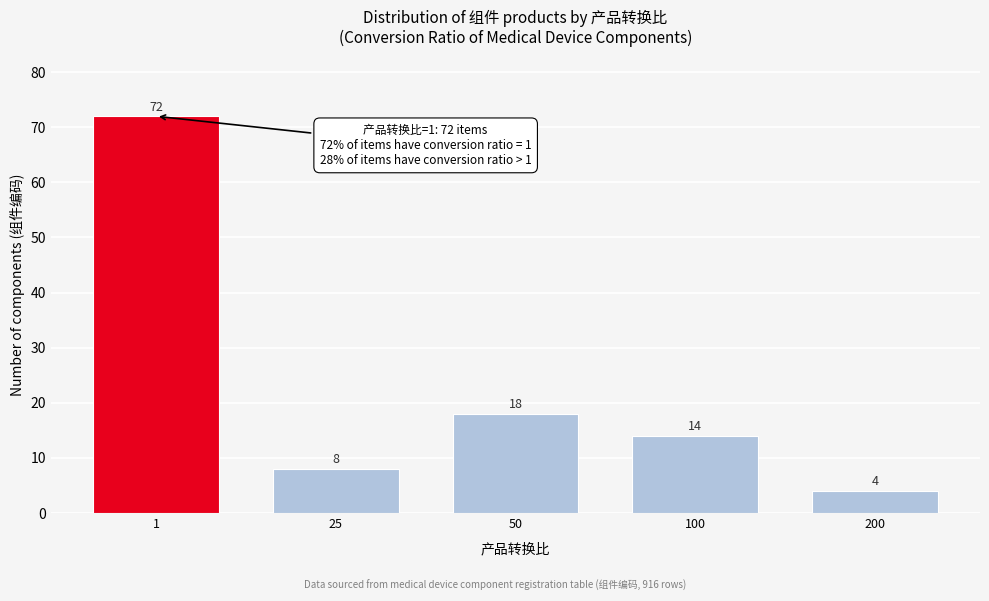

Reading left to right, extract all data points from this chart.

1=72	25=8	50=18	100=14	200=4